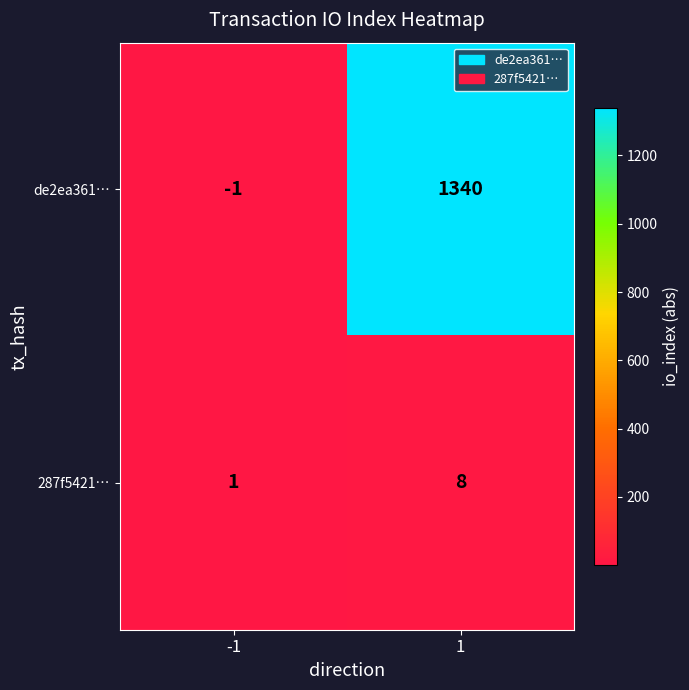

The value of 287f5421… at 1 is 11. True or false?

False